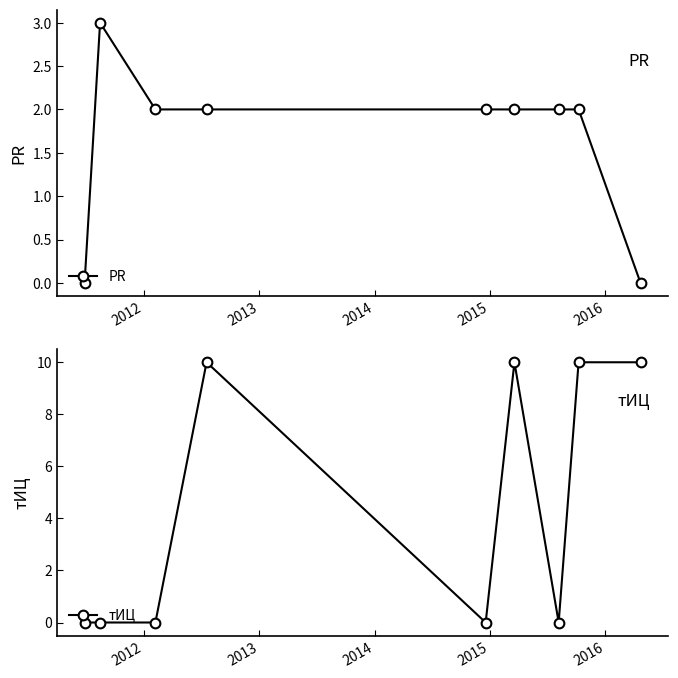

What is the value of the тИЦ point at the 8th from the left?

10